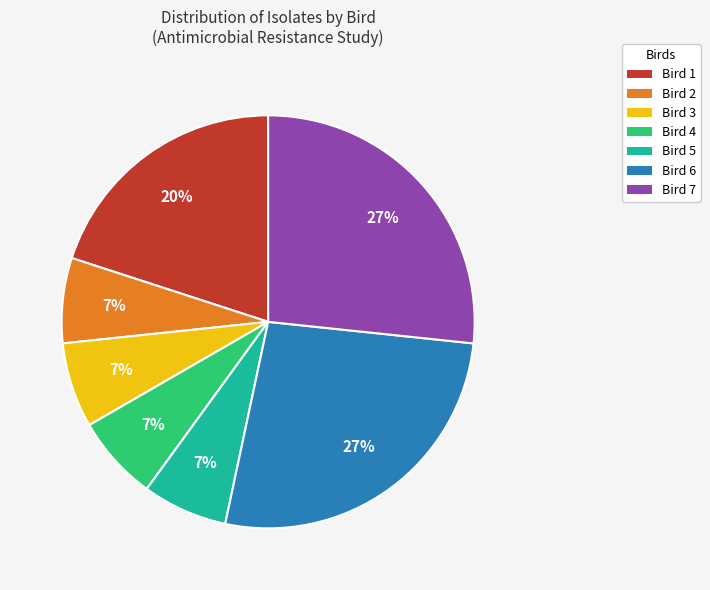

Is it true that Bird 2 is 7% of the pie?

True